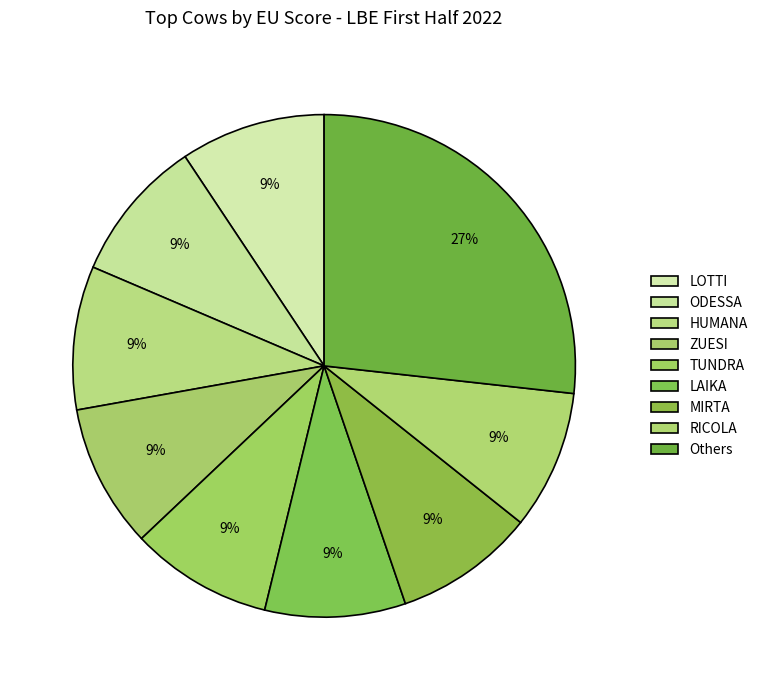

How many segments does this pie chart have?

9